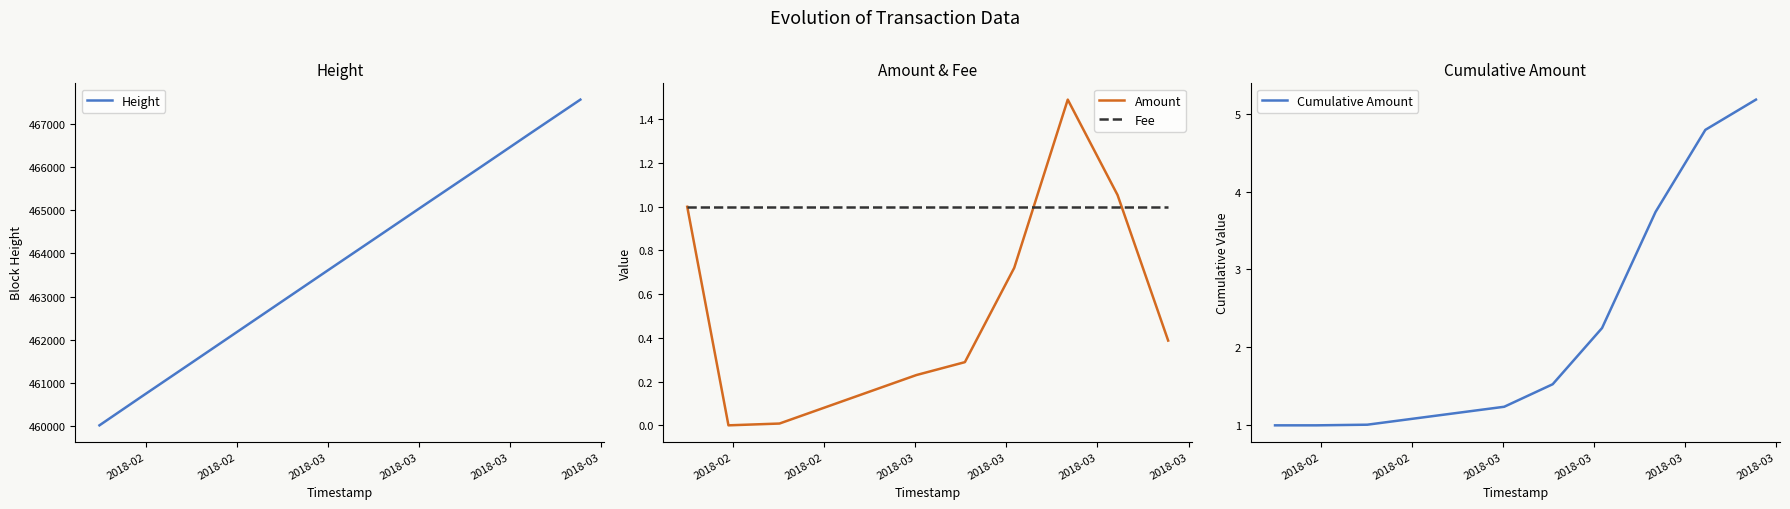

What is the value of the Cumulative Amount point at the 3rd from the left?

1.0